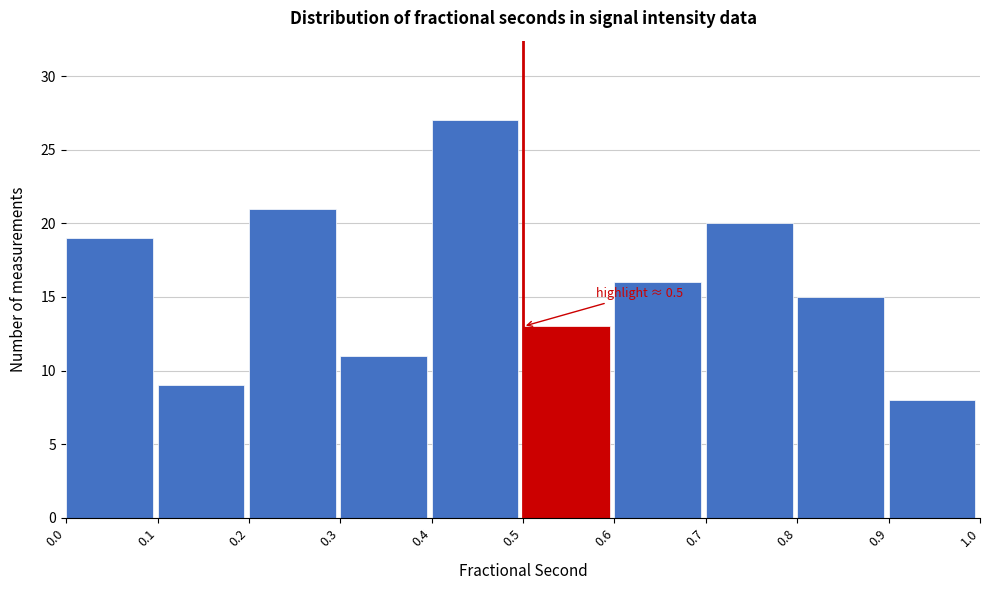

Which range on the x-axis has the tallest bar?

0.4 to 0.5